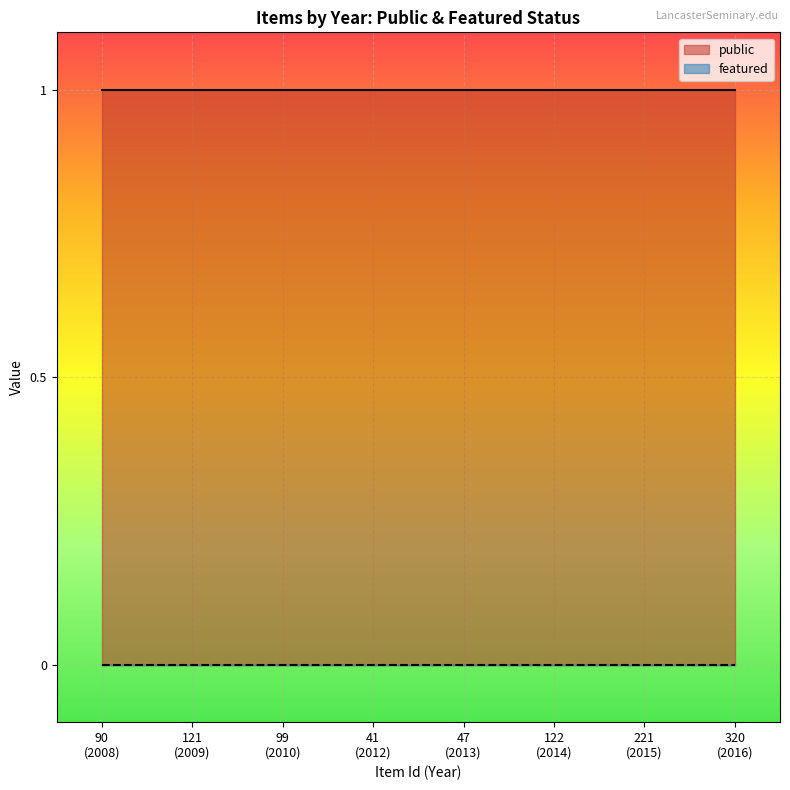

True or false: featured and public cross at least once.

False